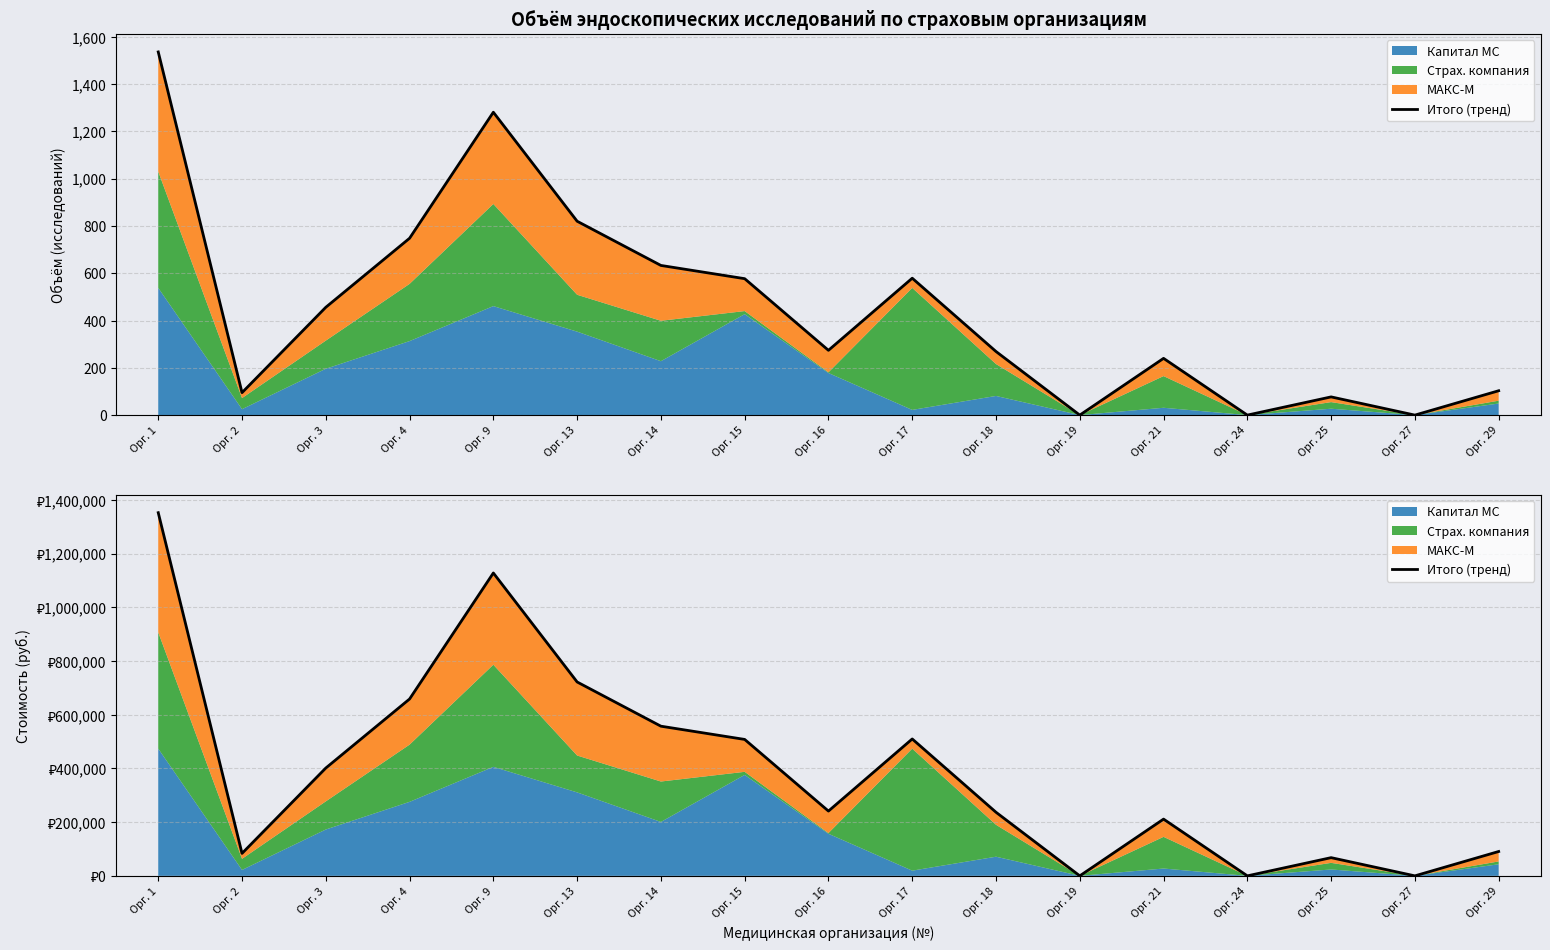

Which category has the lowest value across all series?

Орг. 19